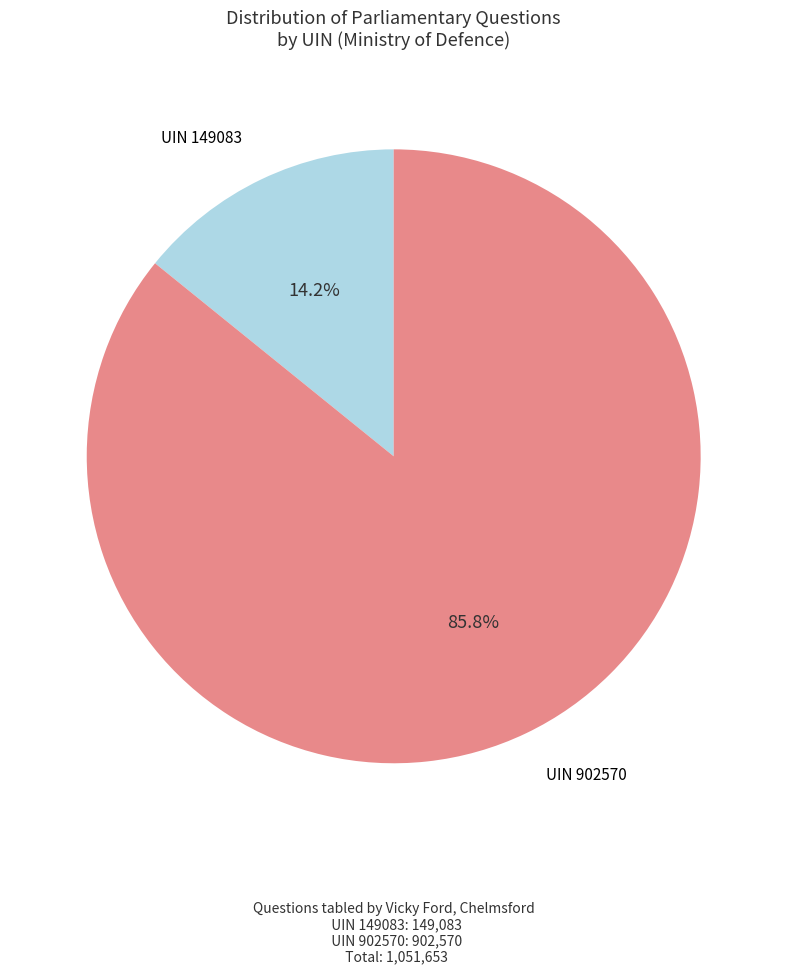

Count the number of slices in the pie.

2